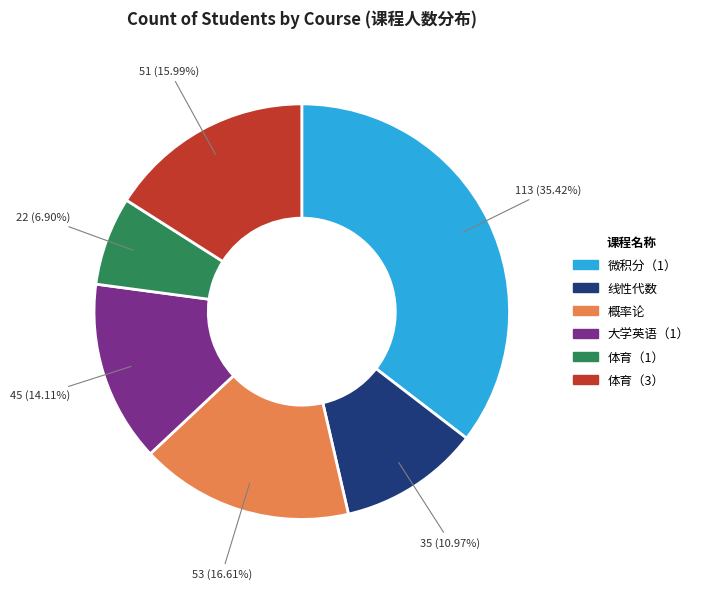

Is there a majority slice in this chart?

No